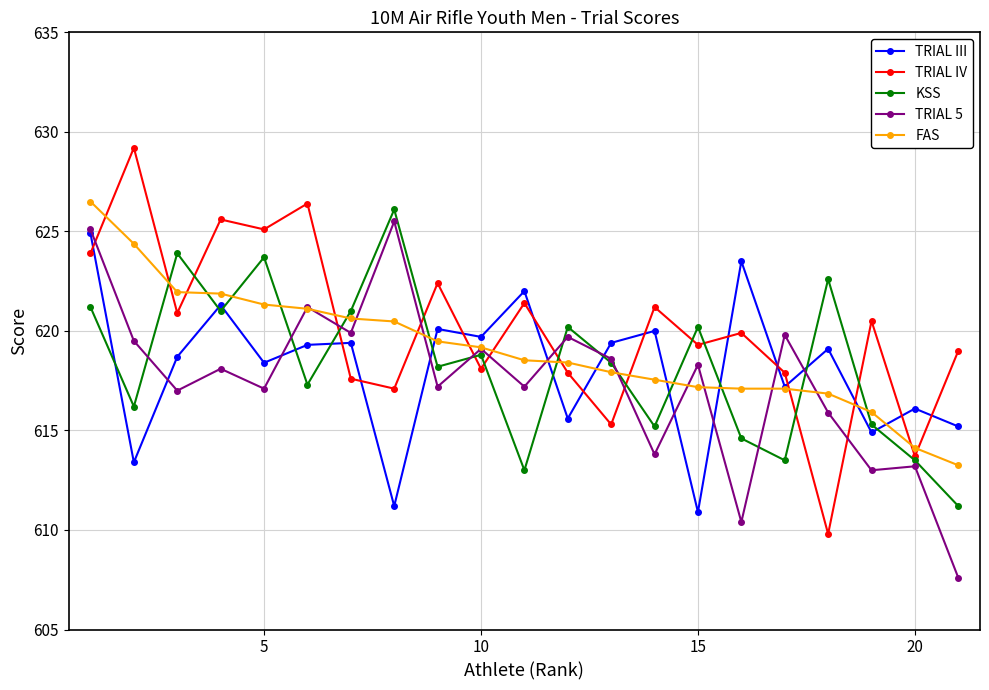

What is the value of the FAS point at the 18th from the left?

616.9